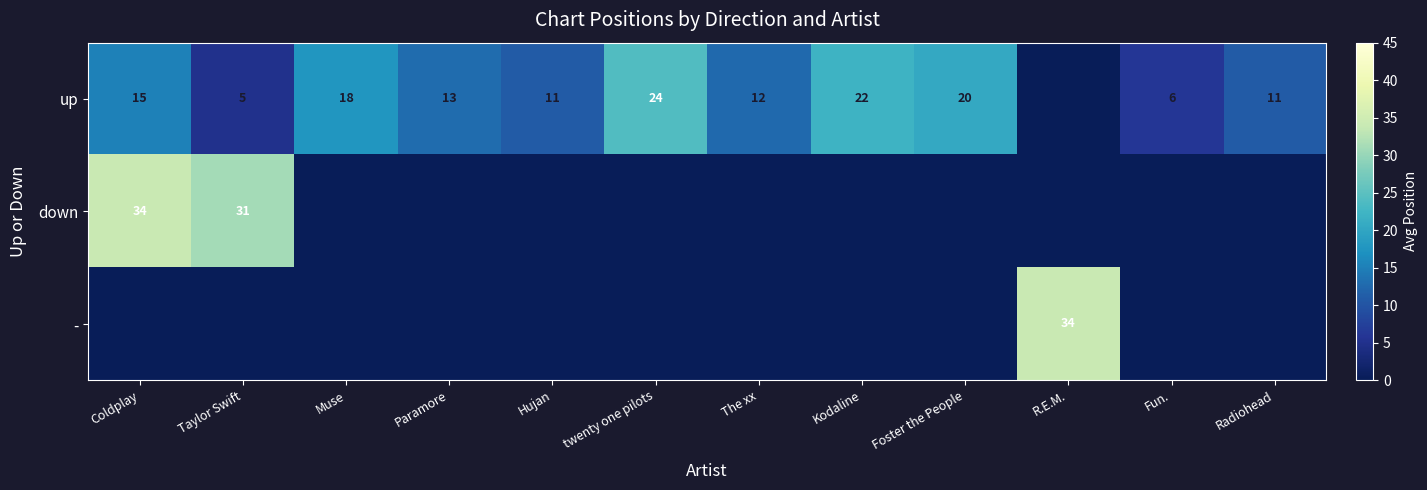

What is the difference between the up values at Kodaline and Coldplay?

7